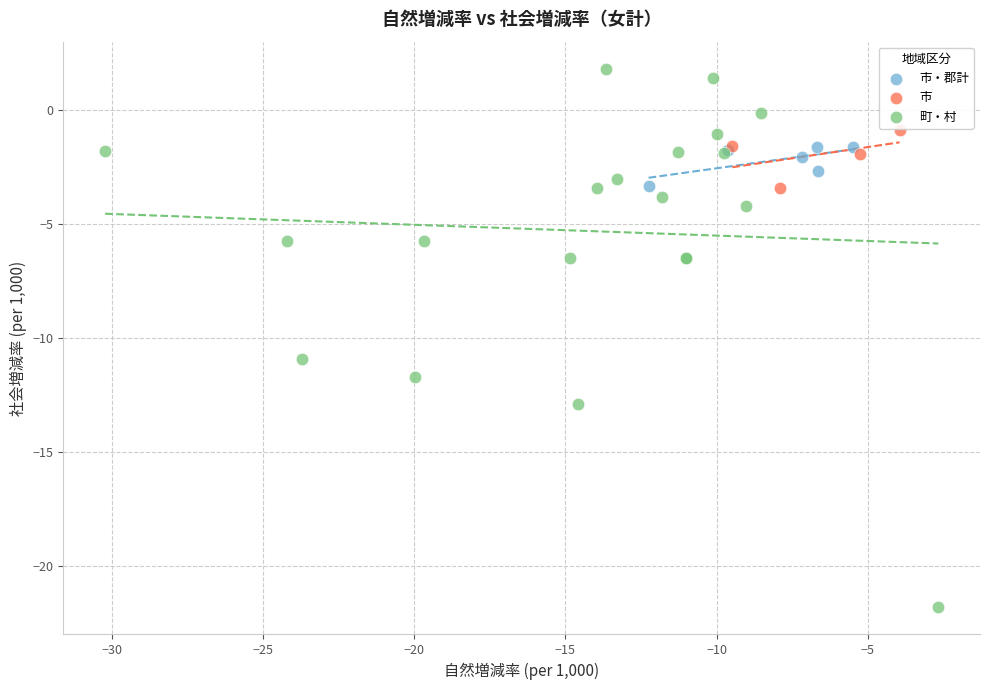

Which series has the largest Y range (max minus min)?

町・村